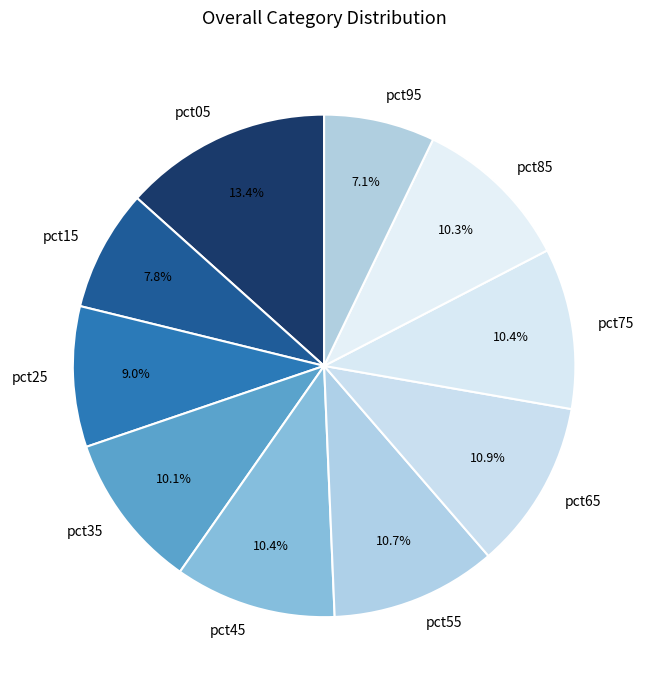

To the nearest percent, what portion does pct55 represent?

11%